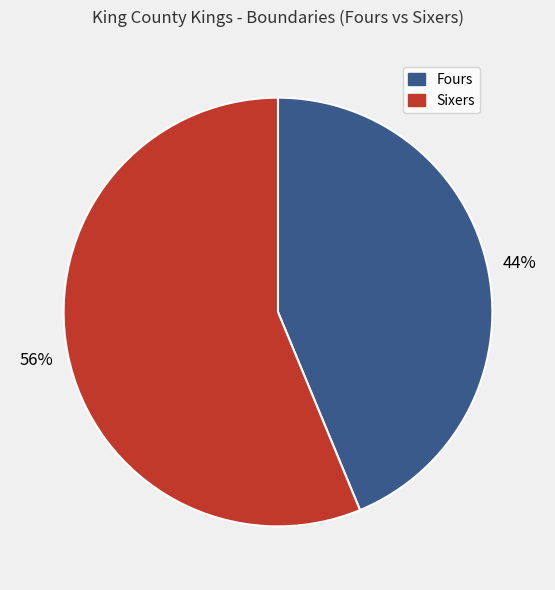

To the nearest percent, what is the average slice percentage?

50%